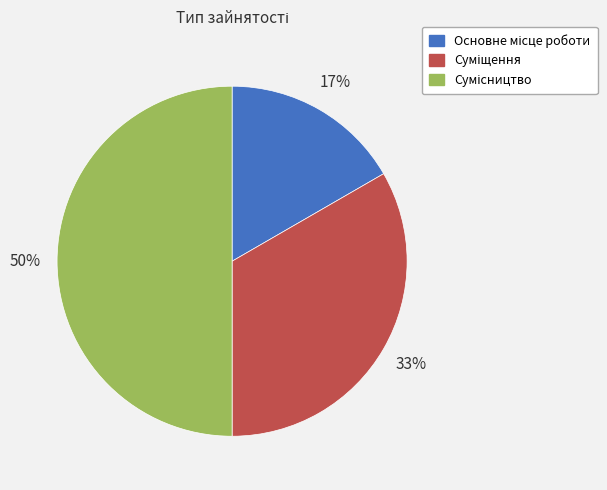

How many slices are in this pie chart?

3